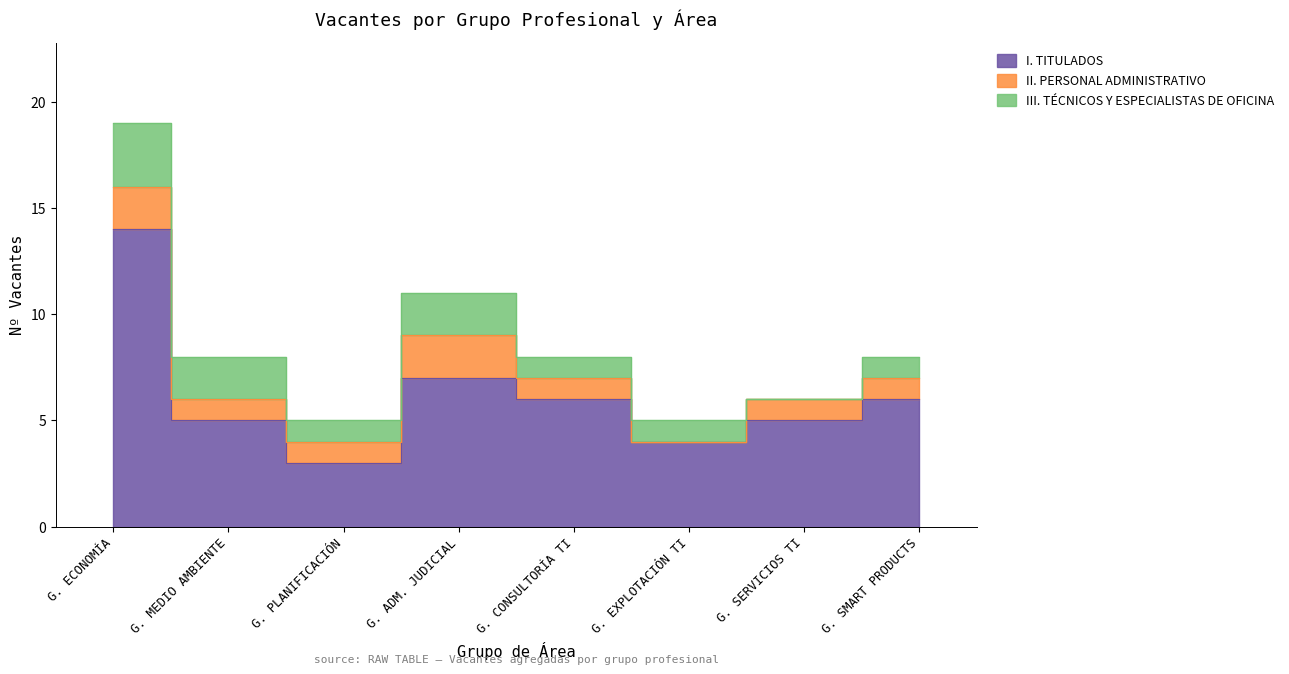

True or false: I. TITULADOS and II. PERSONAL ADMINISTRATIVO intersect in this chart.

False